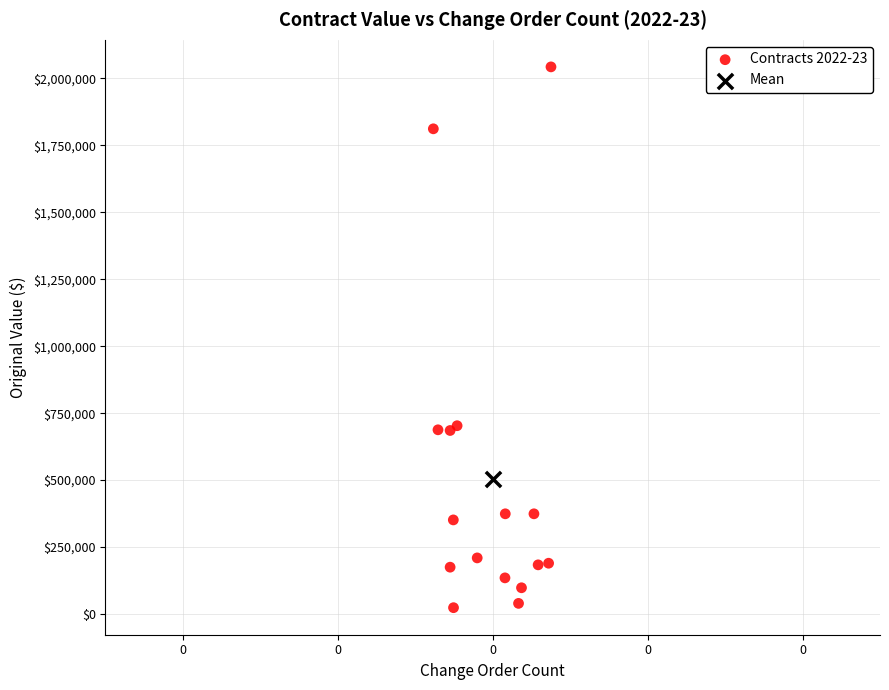

What are all the series names shown in the legend?

Contracts 2022-23, Mean